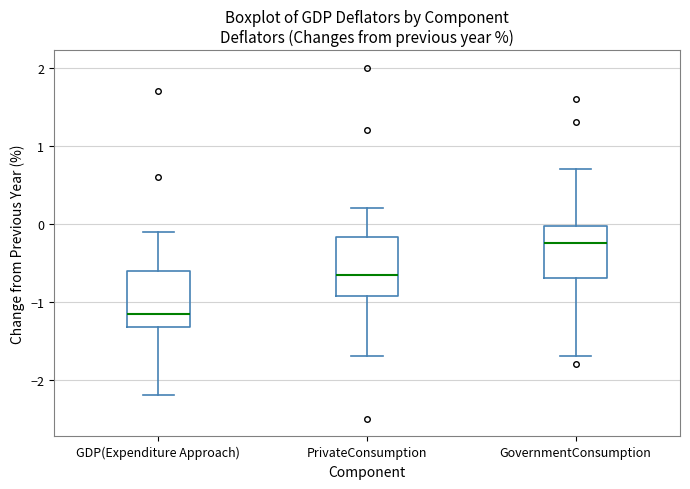

Reading left to right, transcribe this box plot: for each box, give where its median line is, the range the box spans, and where its two whiskers end, as read against the y-axis. The values are not printed on the chart, so give them approximately, as read against the axis.

GDP(Expenditure Approach): median -1.1, box -1.3 to -0.6, whiskers -2.2 to -0.1
PrivateConsumption: median -0.6, box -0.9 to -0.2, whiskers -1.7 to 0.2
GovernmentConsumption: median -0.2, box -0.7 to 0.0, whiskers -1.7 to 0.7